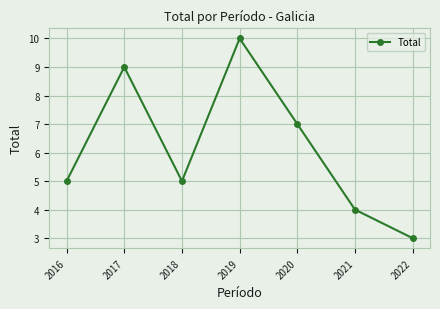

What is the sum of the values at 2021 and 2016?

9